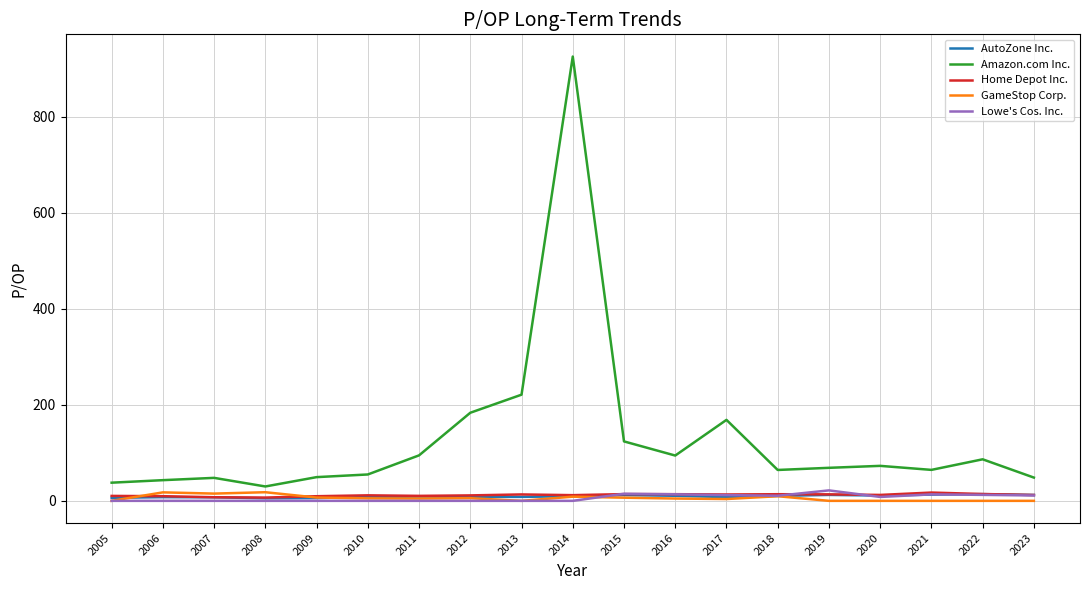

Is it true that Amazon.com Inc. equals 86.5 at 2022?

True